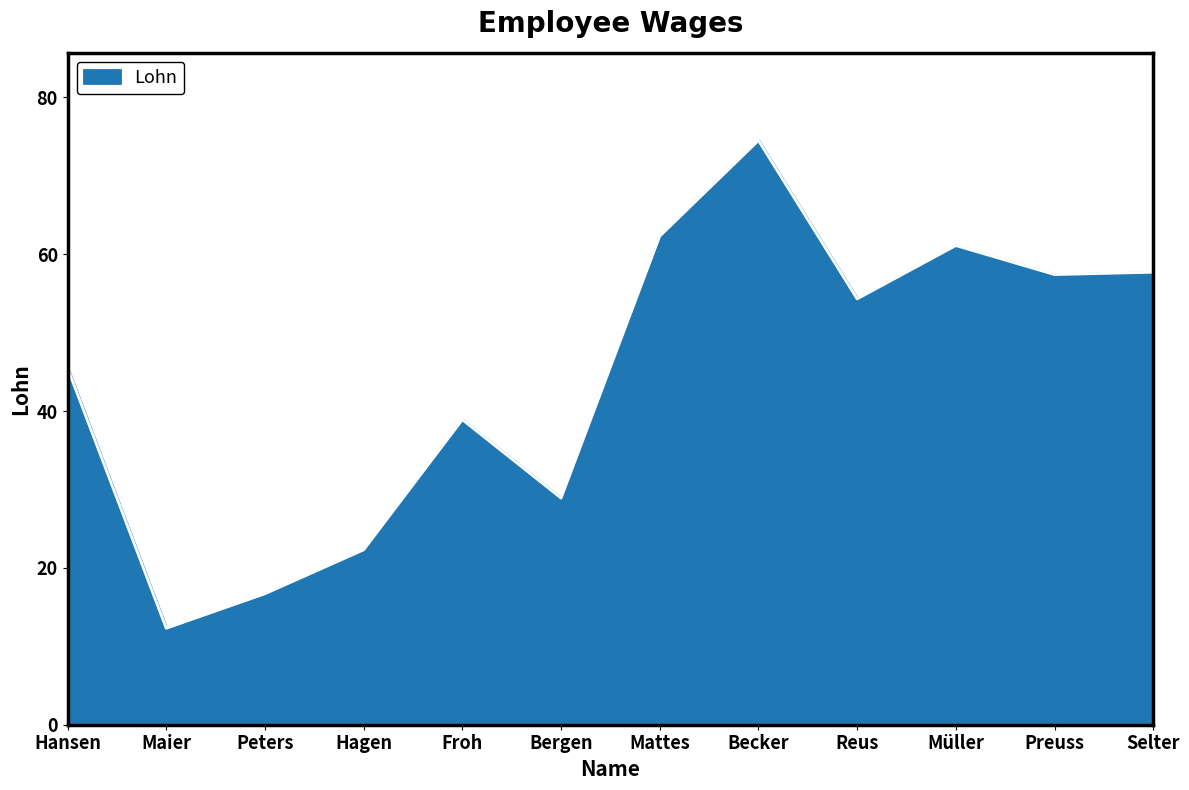

What position from the left is Becker?

8